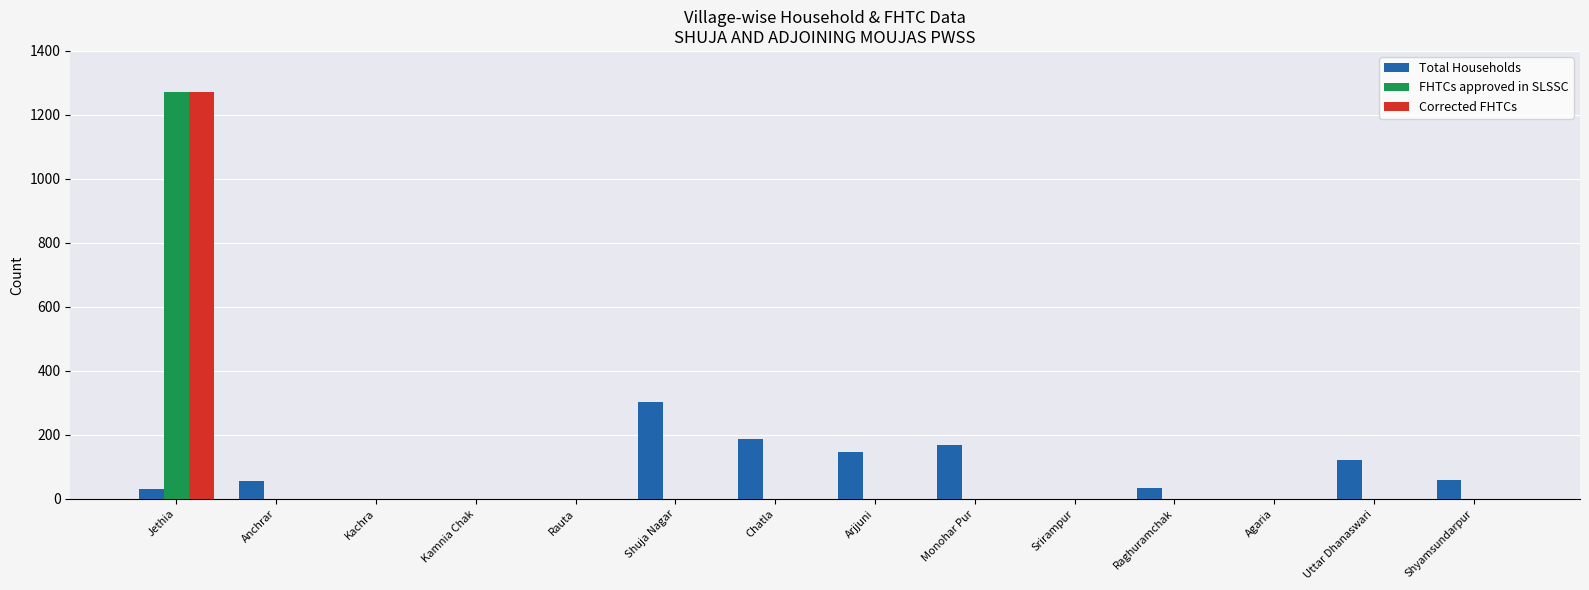

The Corrected FHTCs series shows -709 at Raghuramchak. True or false?

False